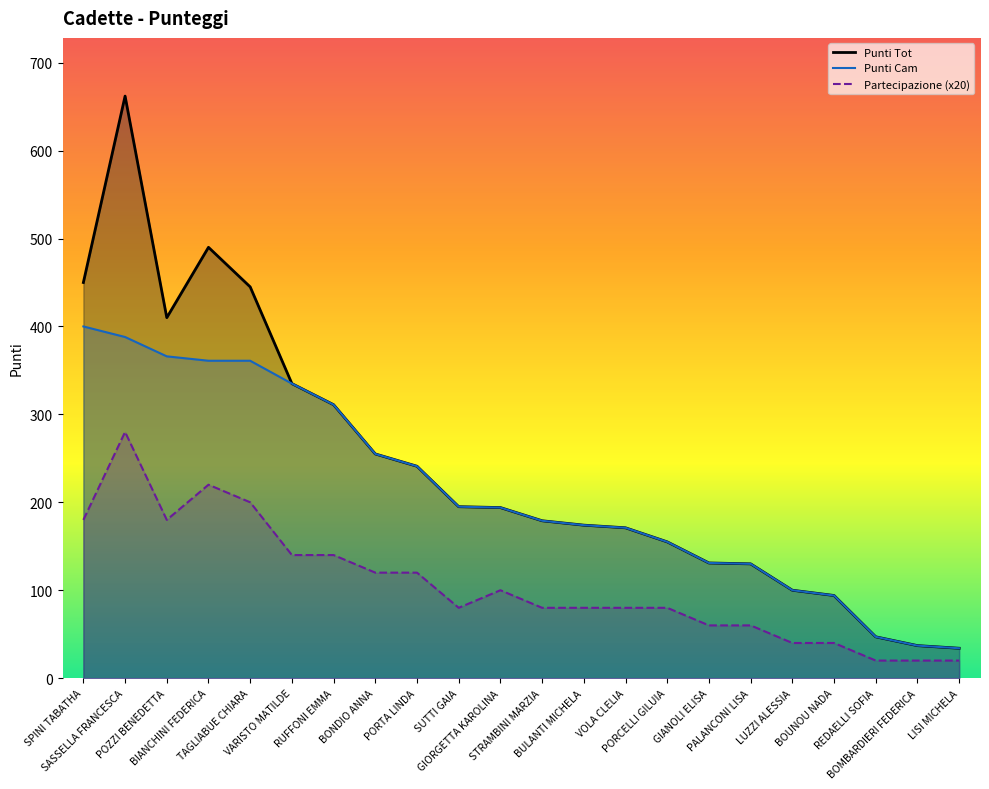

What value does the Punti Cam series have at SASSELLA FRANCESCA, to the nearest 10?

390